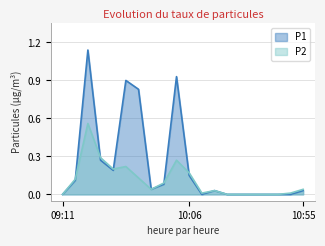

At which category does the chart reach its peak across all series?

09:22